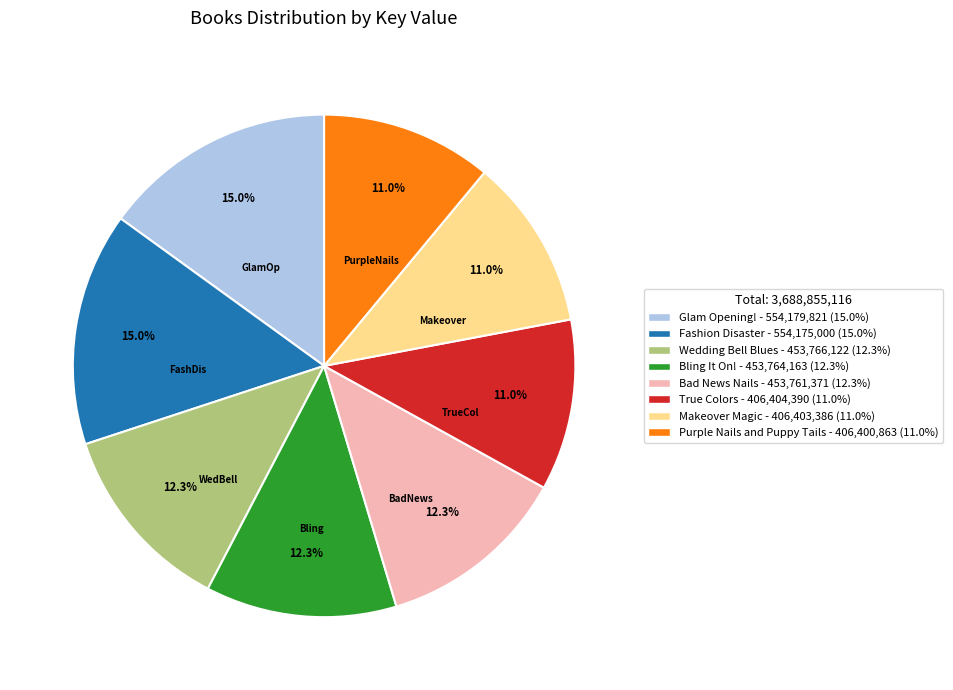

Count the number of slices in the pie.

8